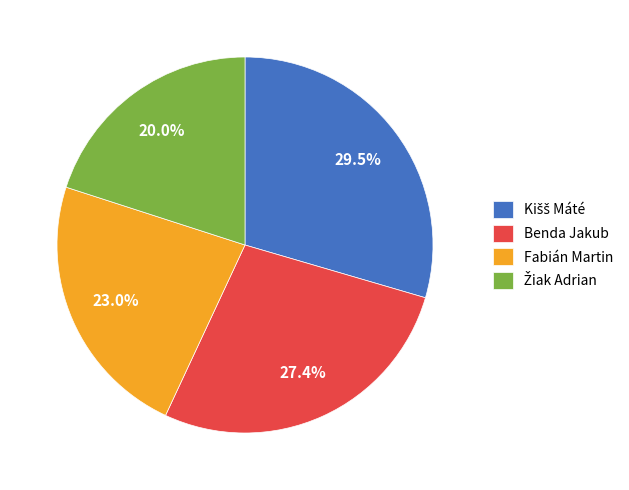

Which has a higher value, Benda Jakub or Fabián Martin?

Benda Jakub